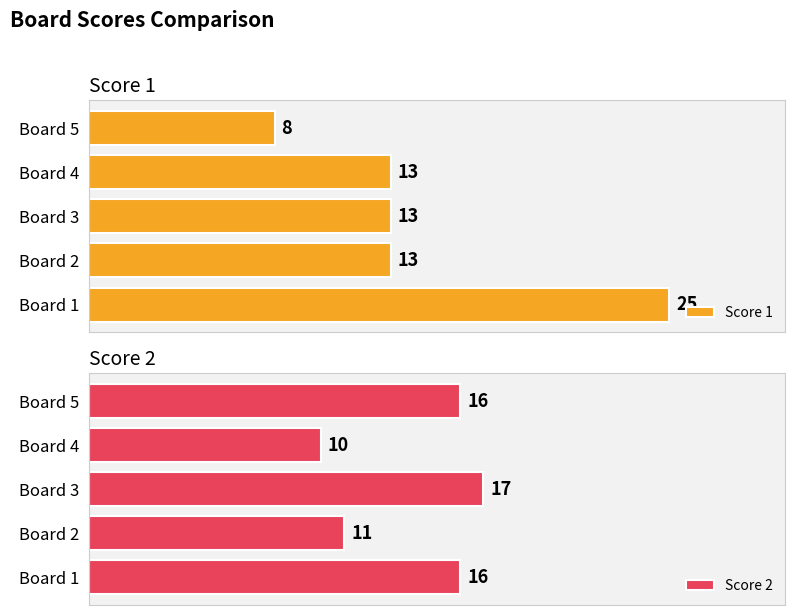

Which category has the highest value in the Score 2 series?

Board 3